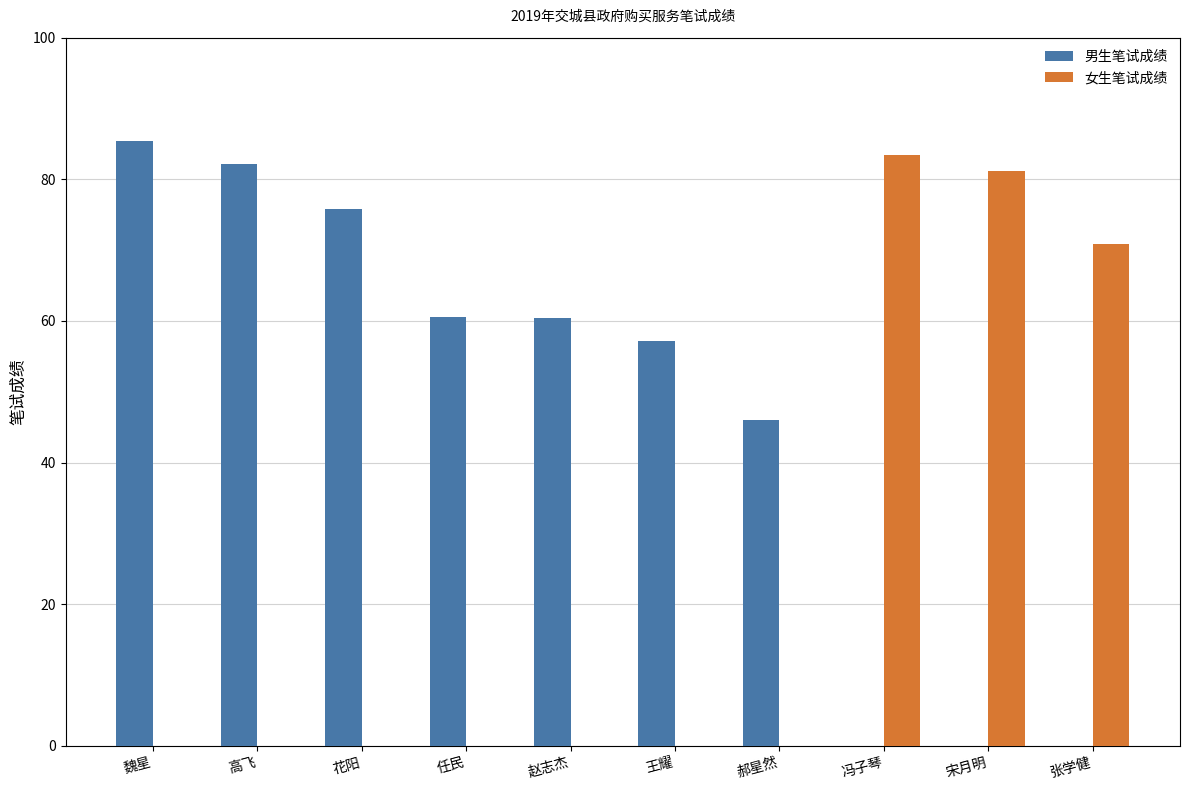

The 女生笔试成绩 series shows 39.7 at 花阳. True or false?

False